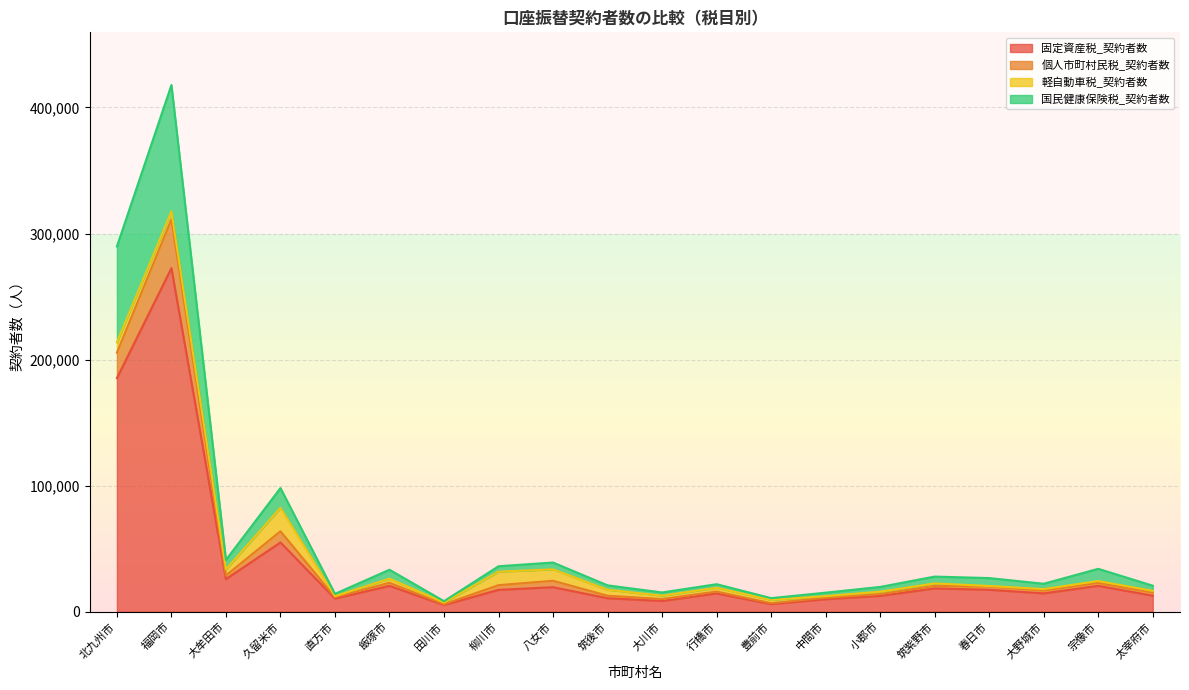

The 固定資産税_契約者数 series shows 9941 at 中間市. True or false?

True